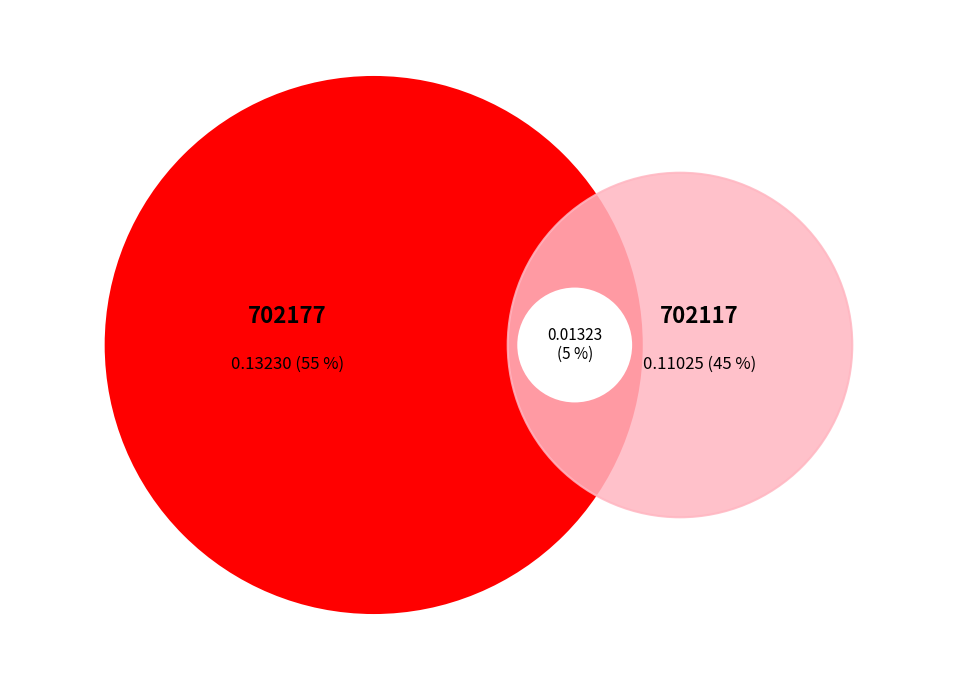

The 702117 slice represents 45% of the pie. True or false?

True